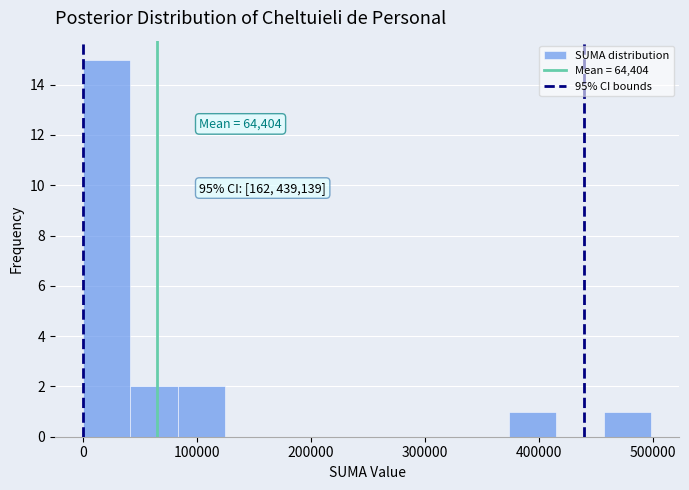

Which range on the x-axis has the tallest bar?

0 to 40000